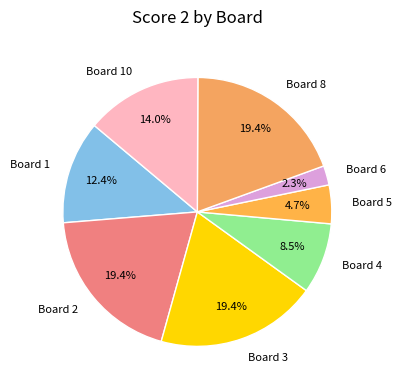

What percentage do Board 2 and Board 8 together represent?

38.8%